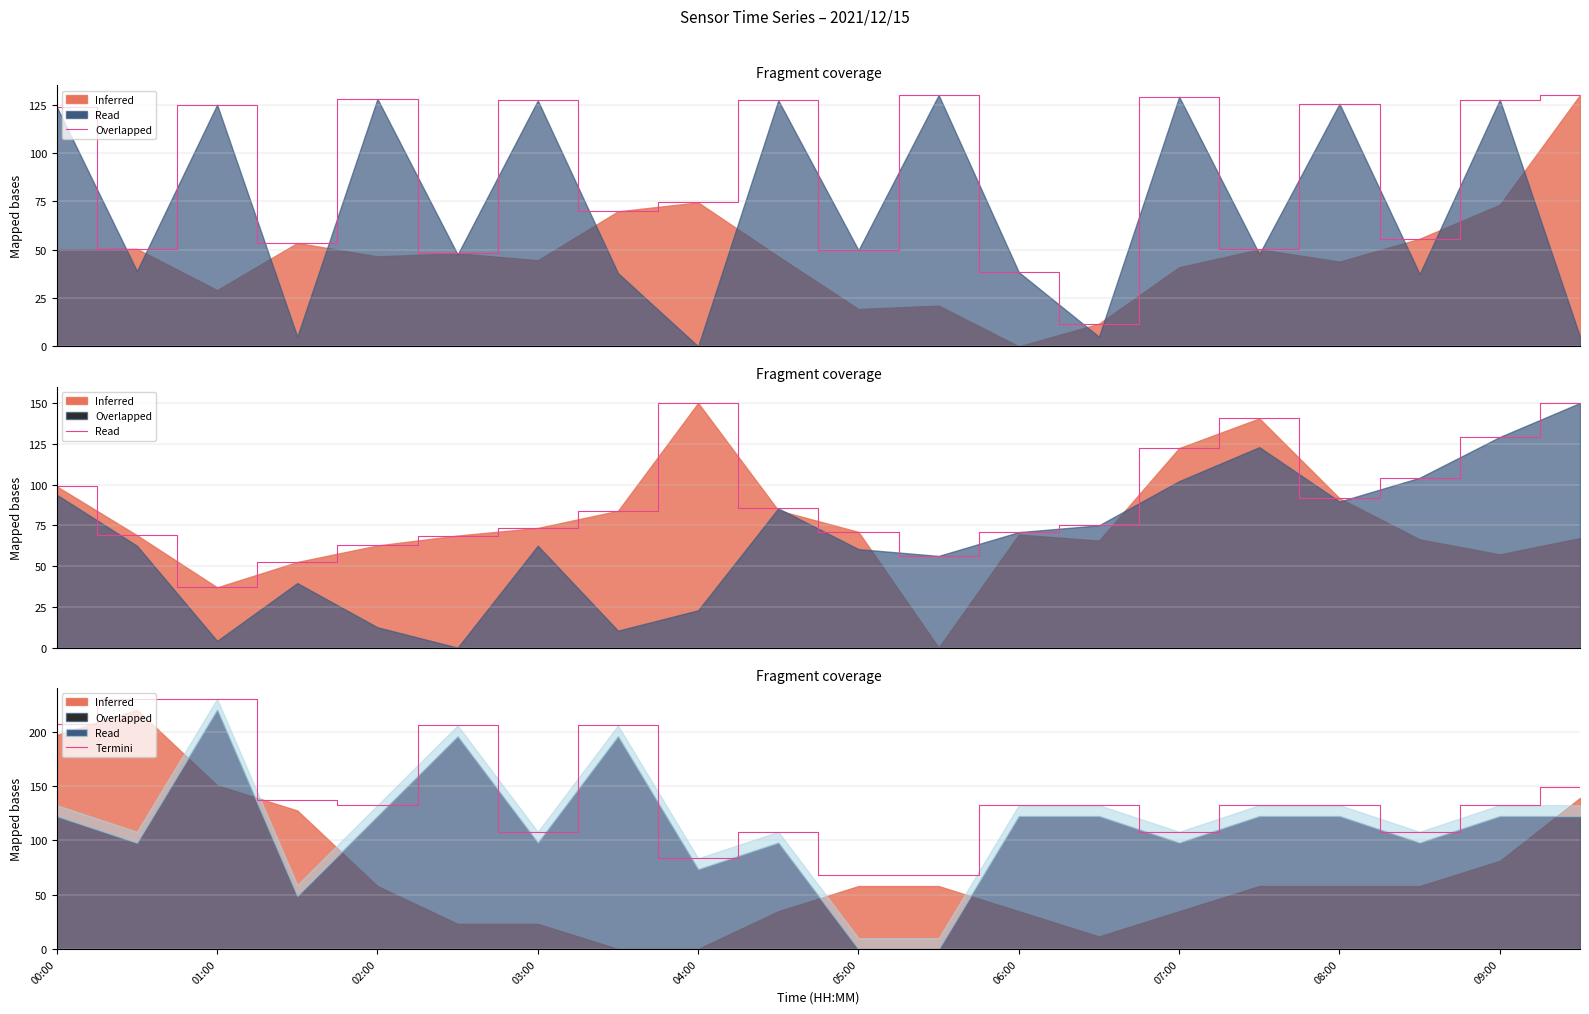

Is it true that the value at 07:00 is 107.8?

True